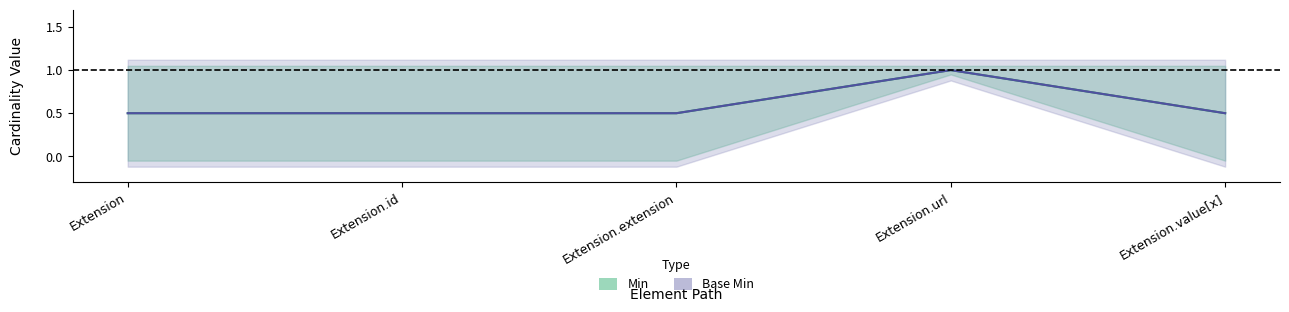

True or false: Min centre and Base Min centre intersect in this chart.

False